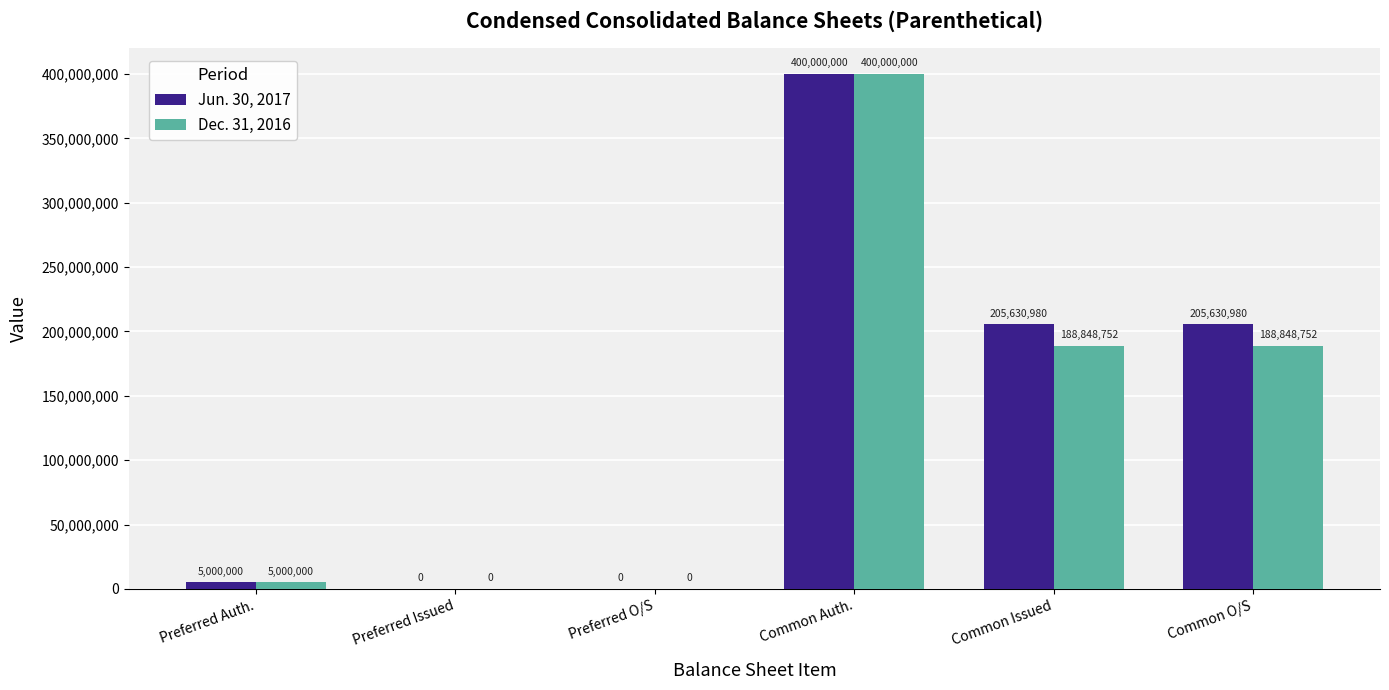

Reading left to right, extract all data points from this chart.

Jun. 30, 2017: 5000000	0	0	400000000	205630980	205630980
Dec. 31, 2016: 5000000	0	0	400000000	188848752	188848752